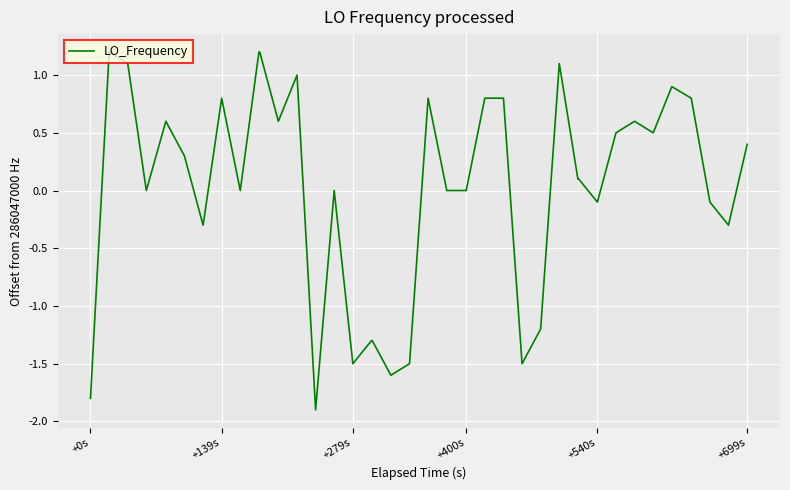

How many categories are shown in the chart?

40